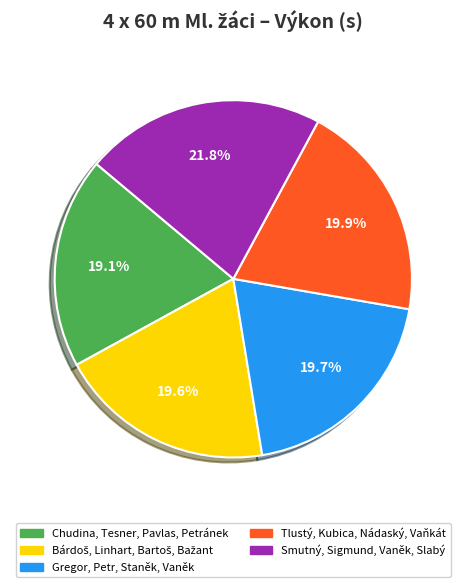

What portion of the pie excludes Smutný, Sigmund, Vaněk, Slabý?

78.2%